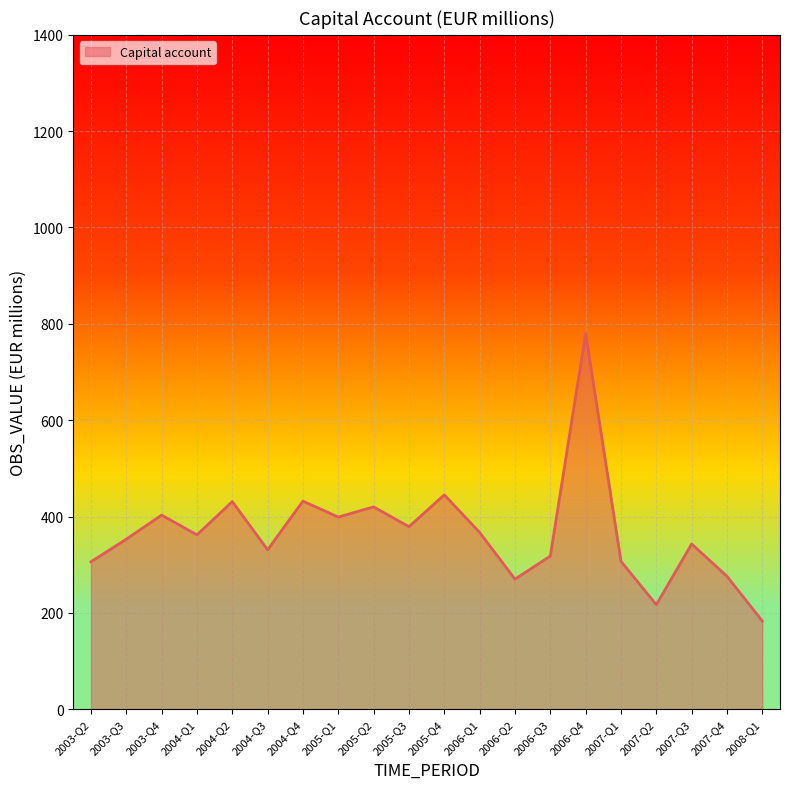

What is the difference between the values at 2003-Q4 and 2008-Q1?

220